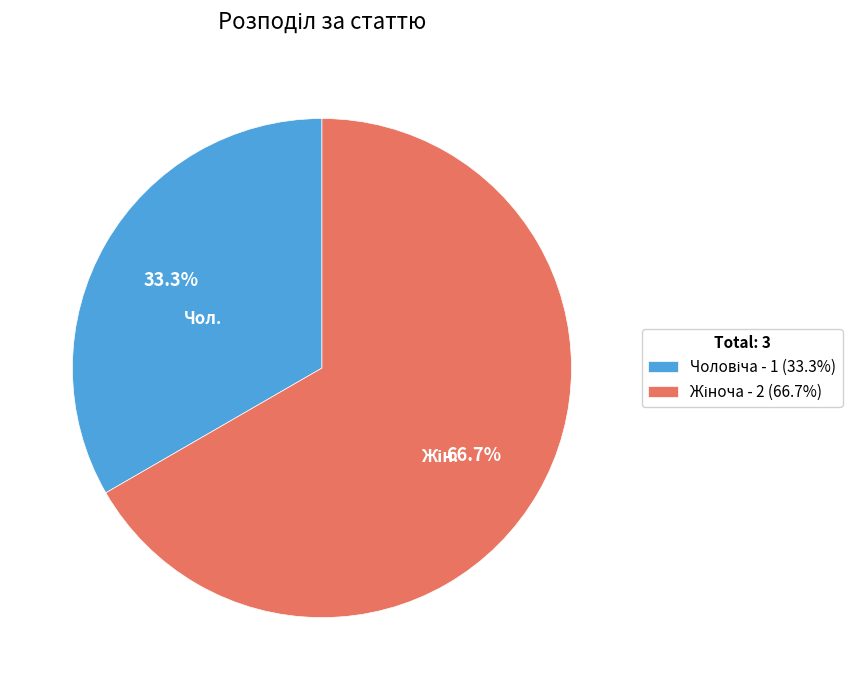

Is there a majority slice in this chart?

Yes